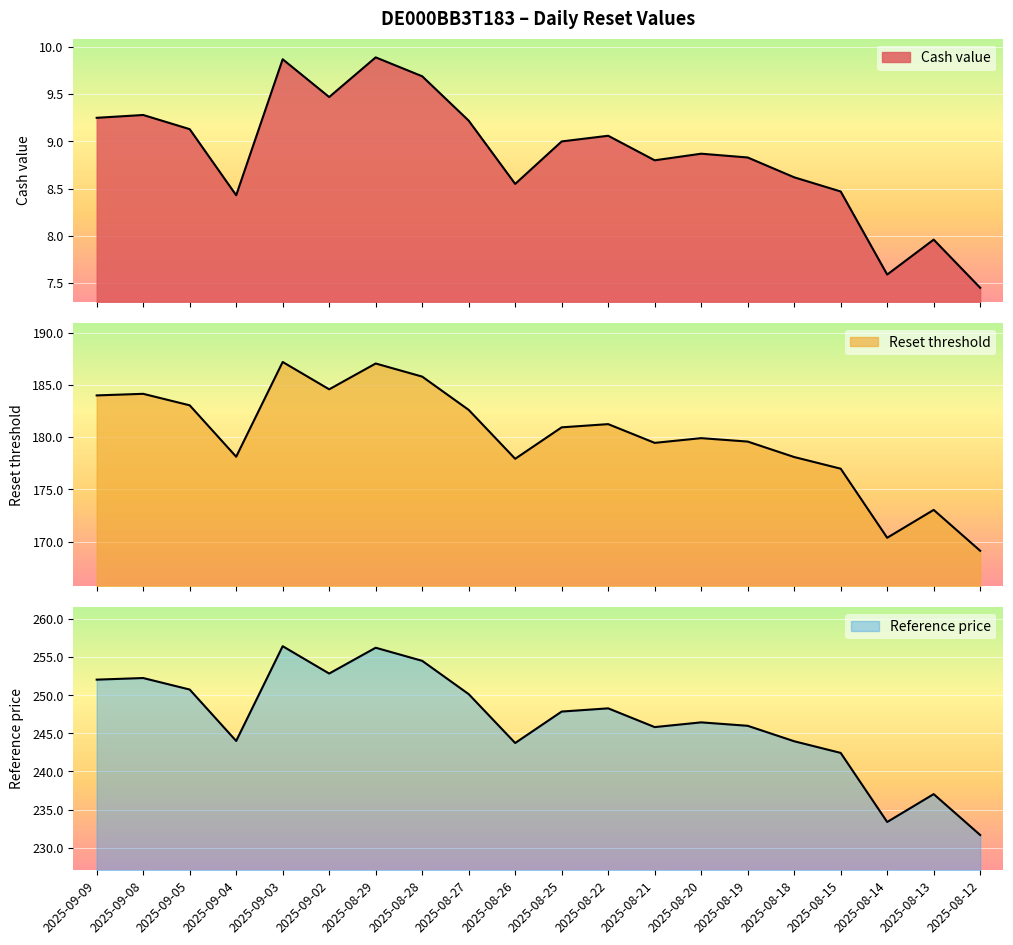

Rank the series at 2025-08-28 from highest to lowest value.

Reference price, Reset threshold, Cash value